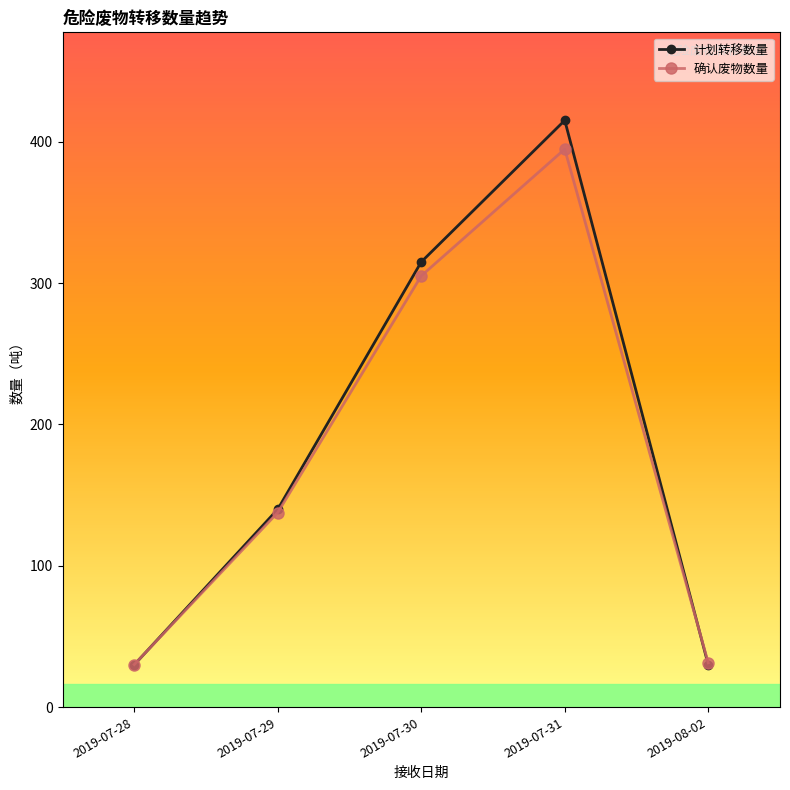

Count the number of categories in the chart.

5